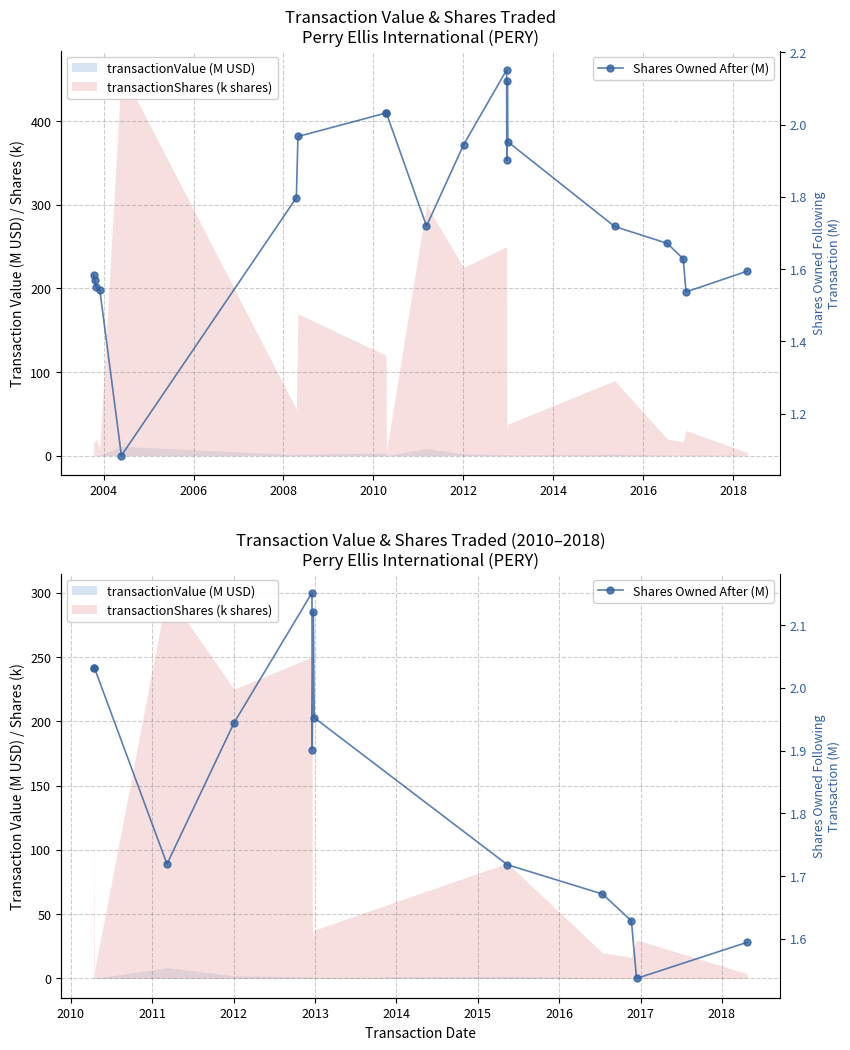

What is the label of the 4th point from the left?

2008